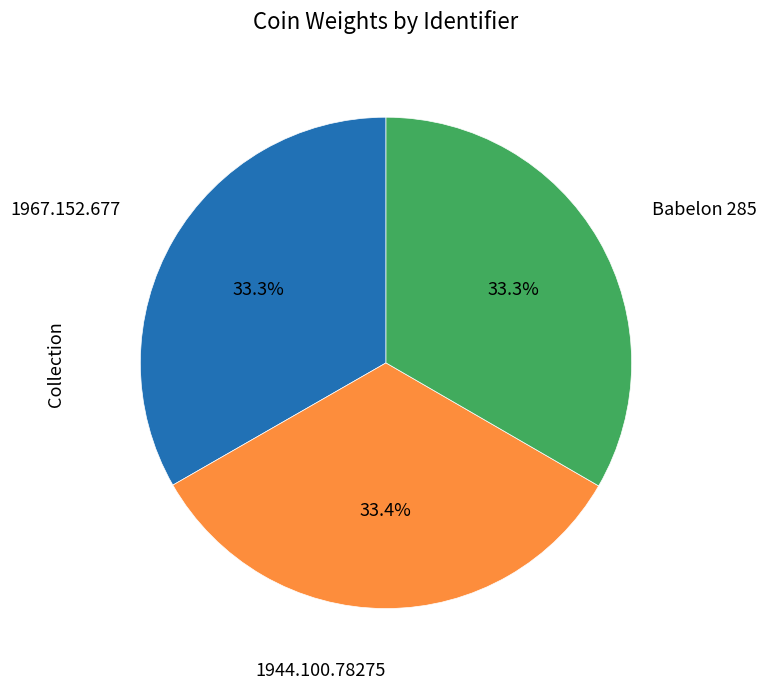

To the nearest percent, what is the average slice percentage?

33%